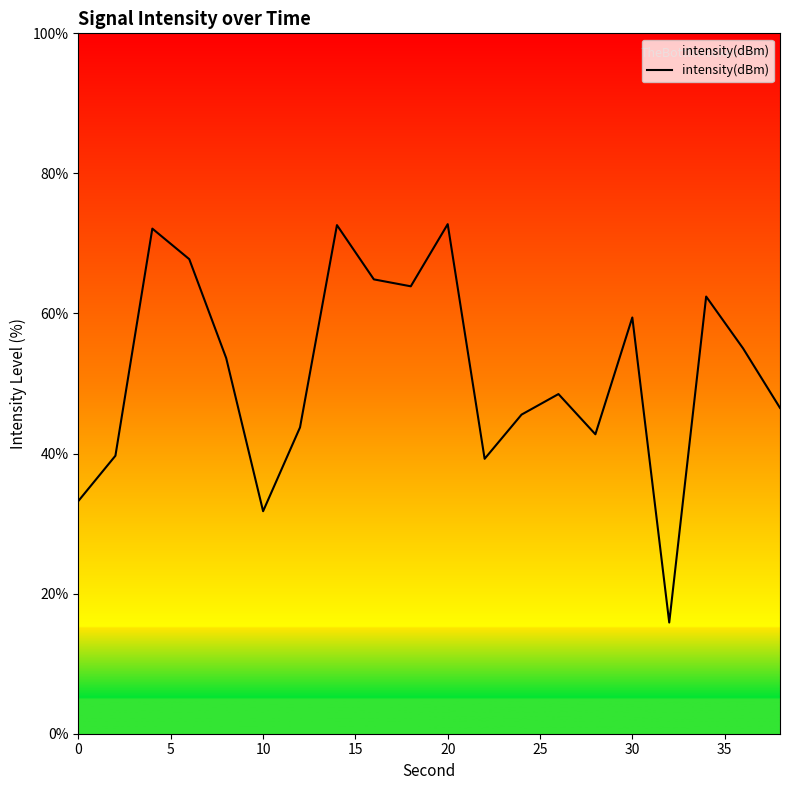

What is the difference between the maximum and minimum values?

56.9